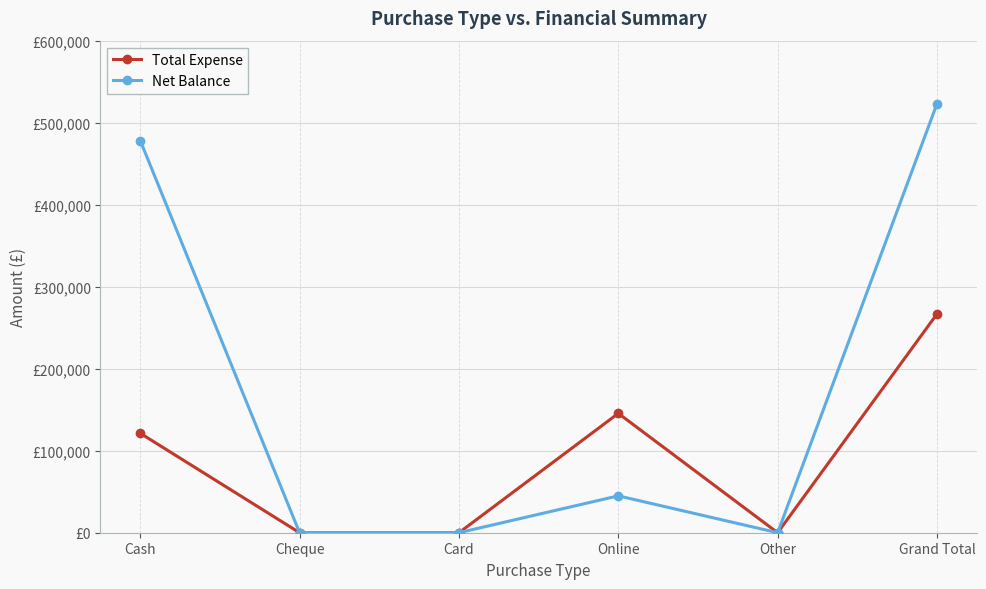

How many interior local valleys does the Net Balance series have?

1